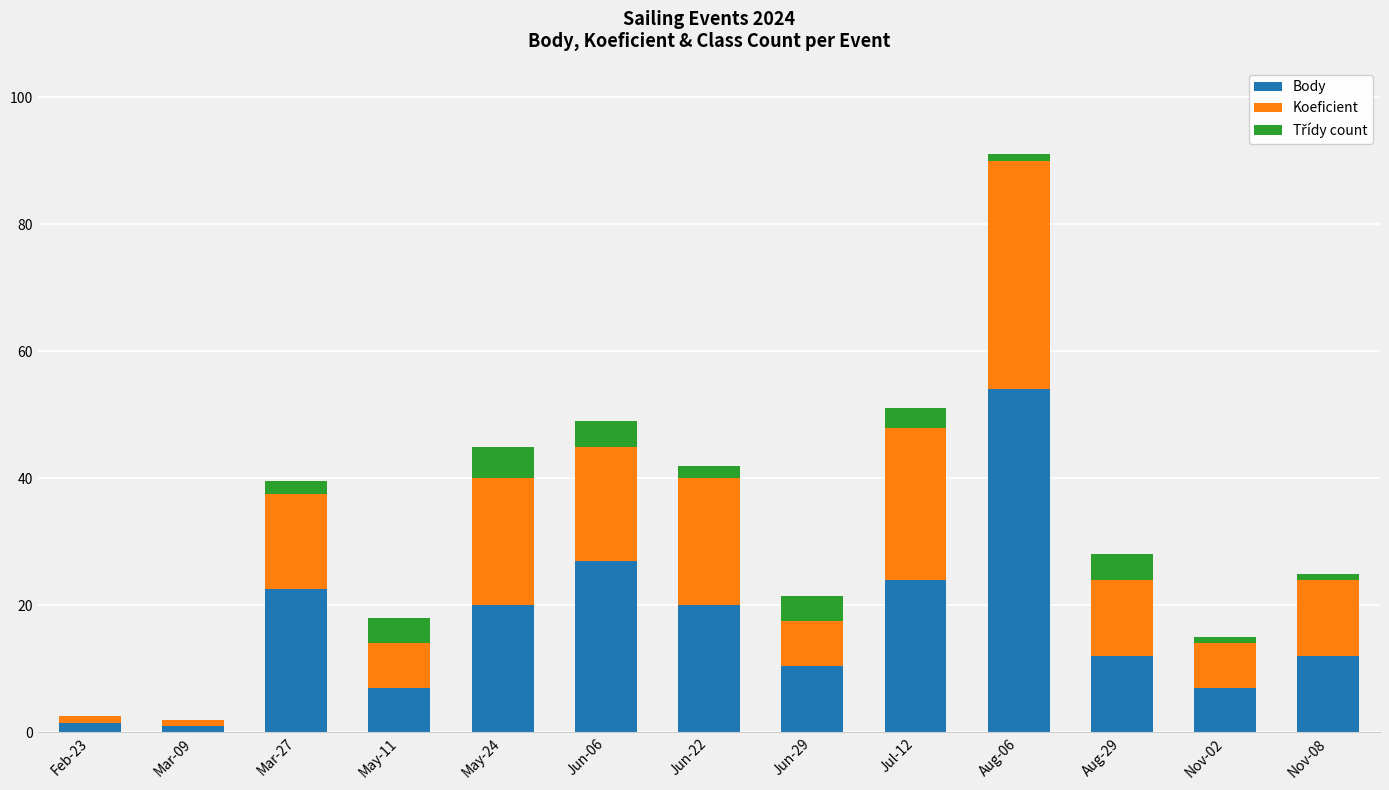

Count the number of categories in the chart.

13